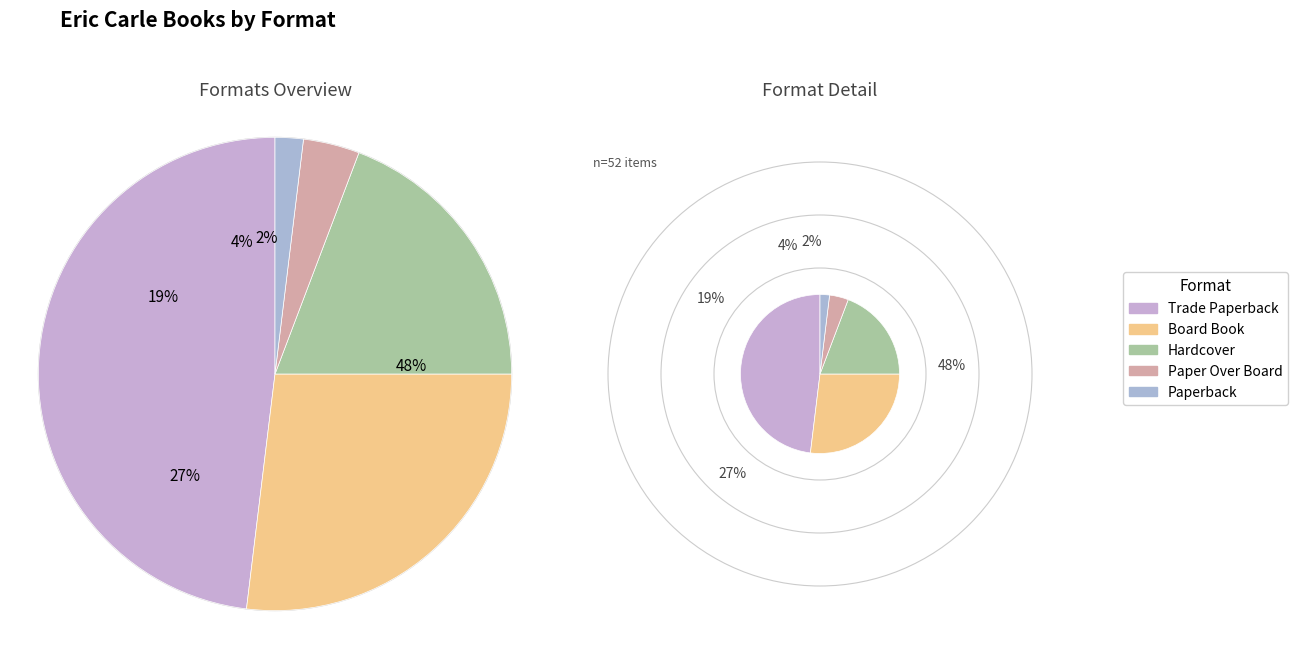

What is the total percentage of Paper Over Board and Trade Paperback?

51.9%